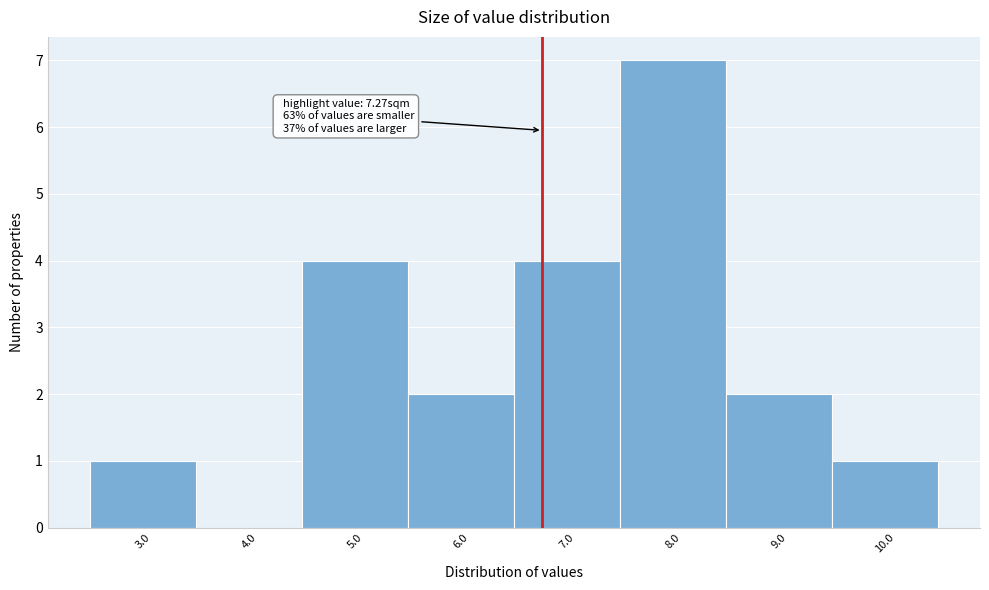

Reading right to left, what are all the values shown in this chart?

10.0=1	9.0=2	8.0=7	7.0=4	6.0=2	5.0=4	4.0=0	3.0=1